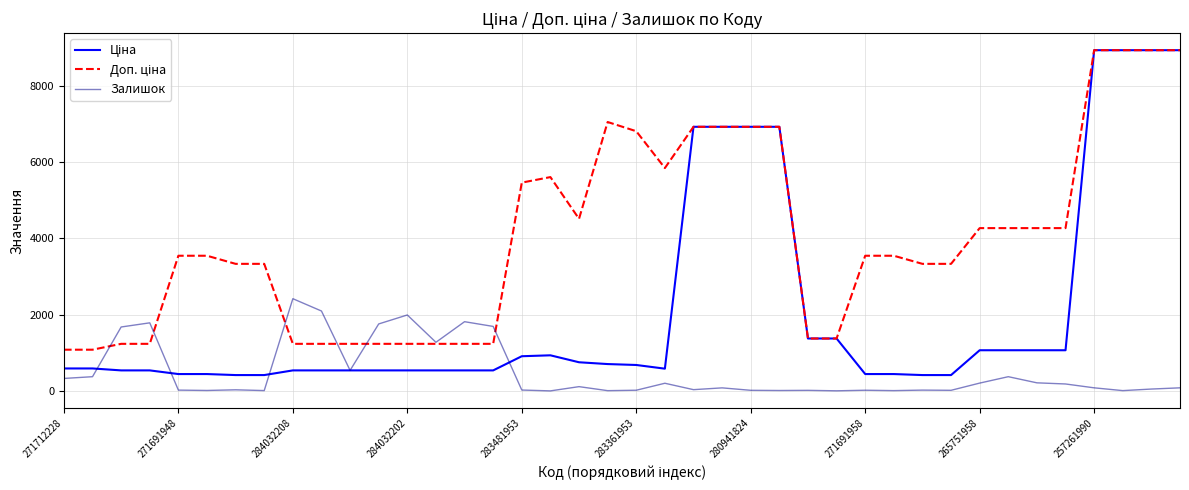

What is the maximum value shown in the chart?

8934.1